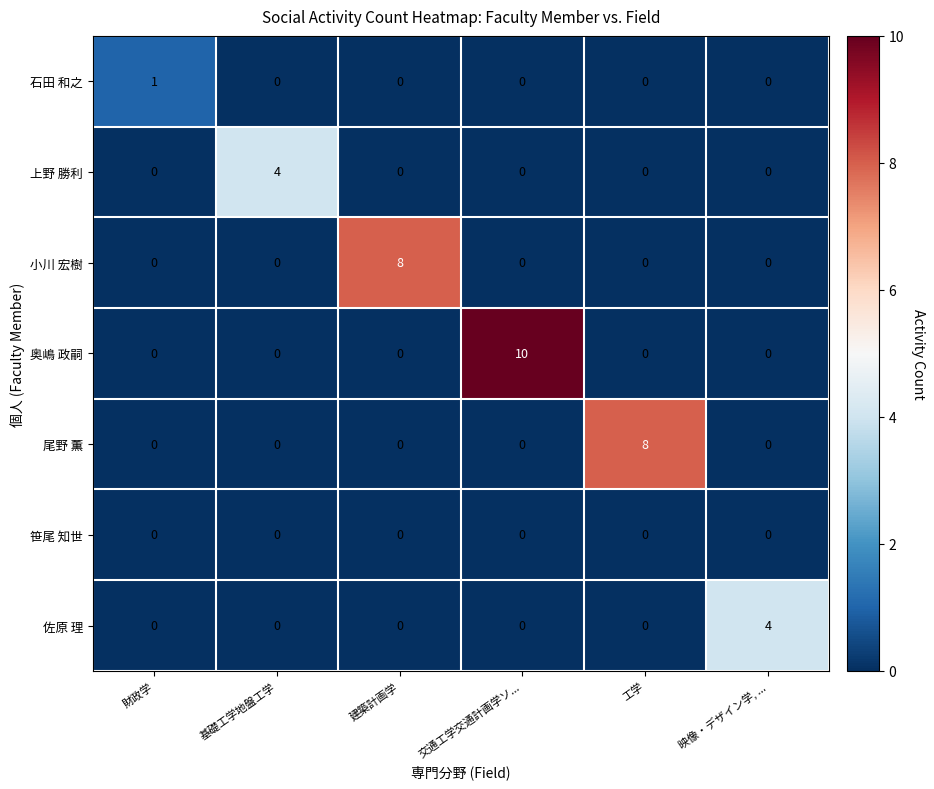

Which label corresponds to the largest value in the chart?

交通工学交通計画学ソ...